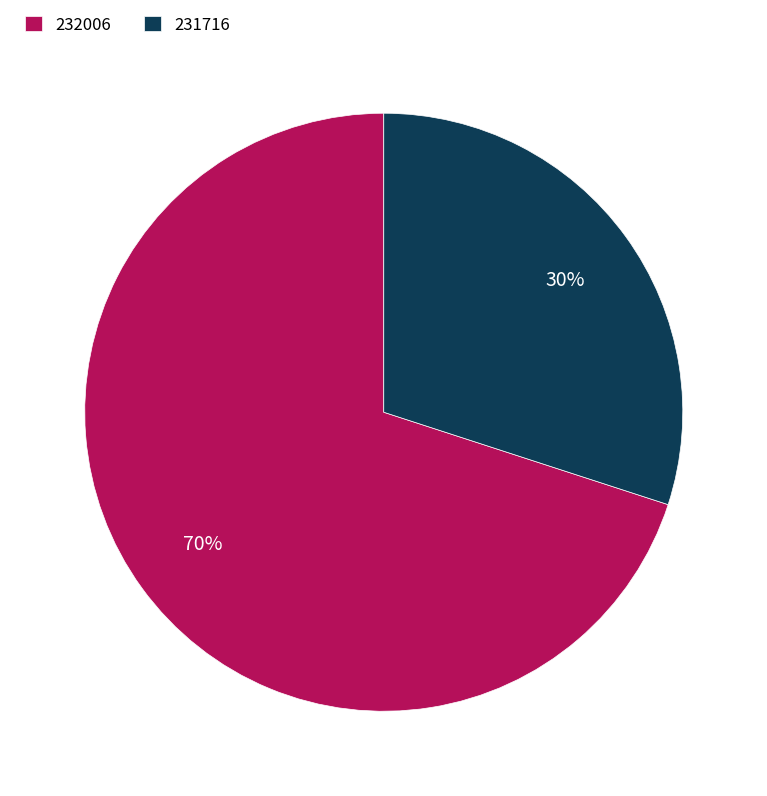

To the nearest percent, what is the combined percentage of 231716 and 232006?

100%